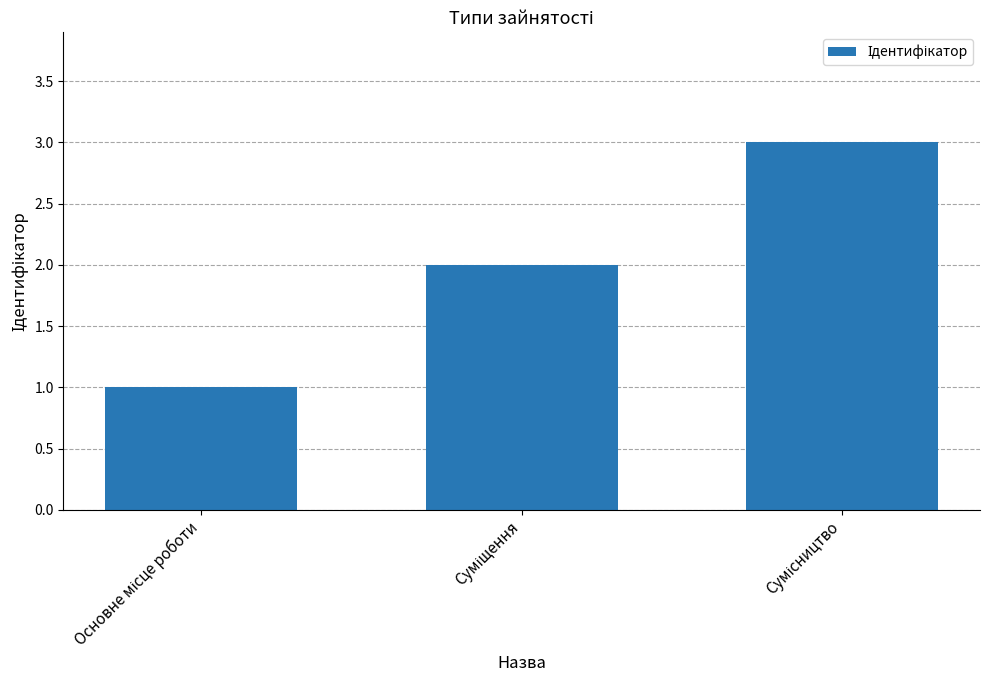

How many values are below 2?

1